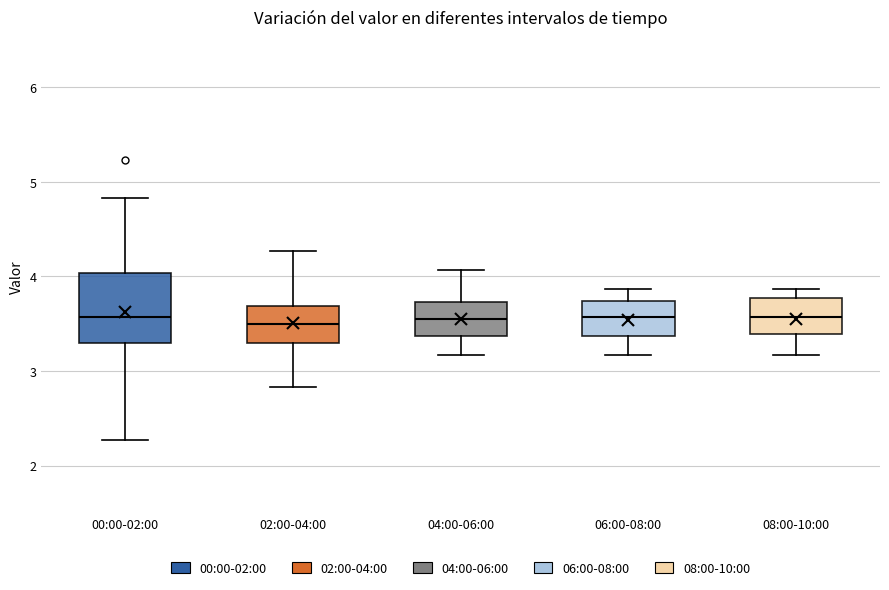

Where does the median line of the box for 06:00-08:00 sit on the y-axis? The values are not printed on the chart, so give them approximately, as read against the axis.

3.6